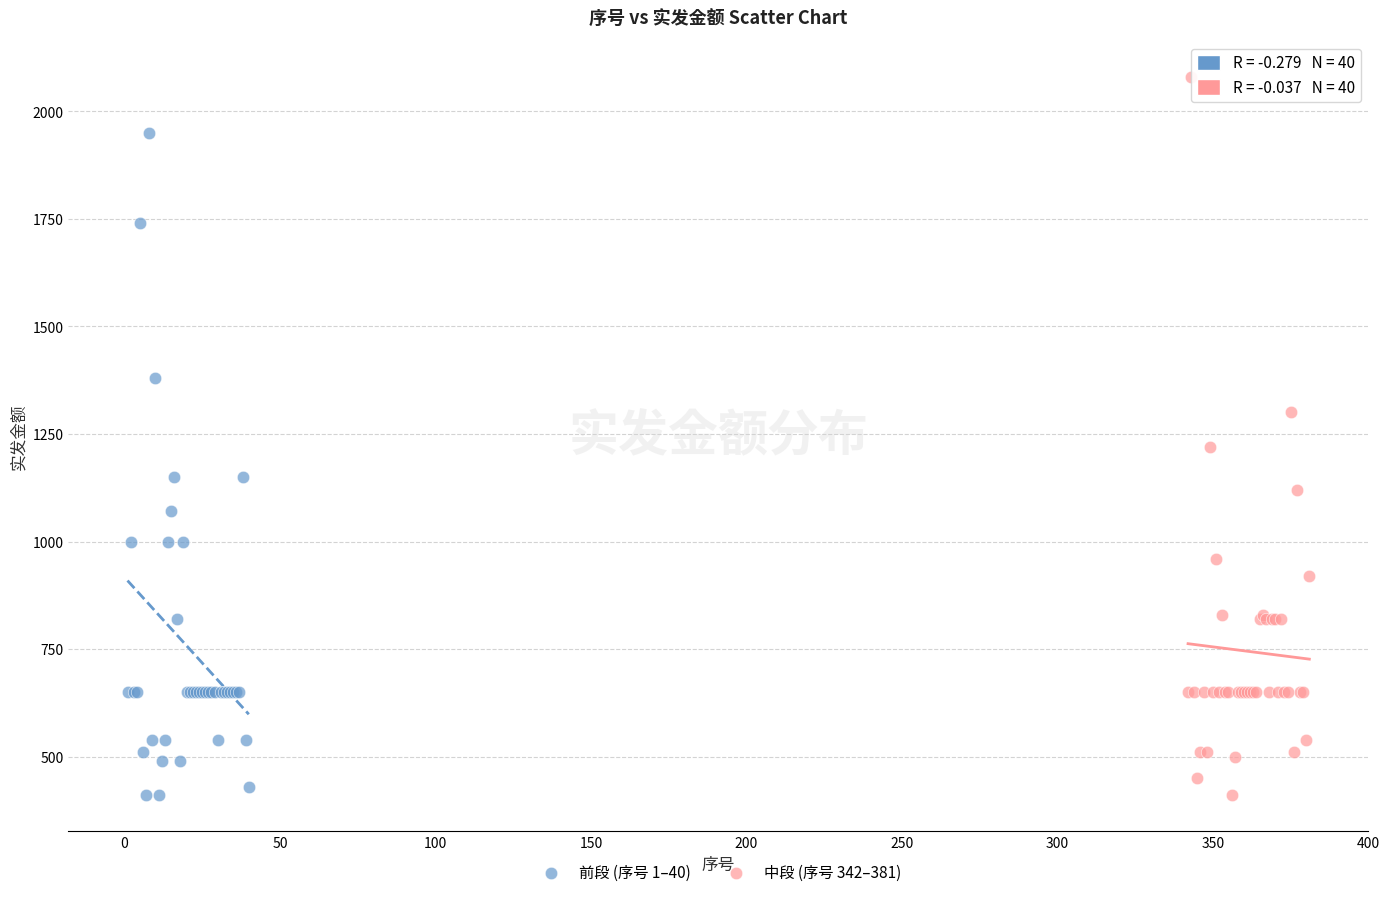

Which series contains the highest Y value?

中段 (序号 342–381)